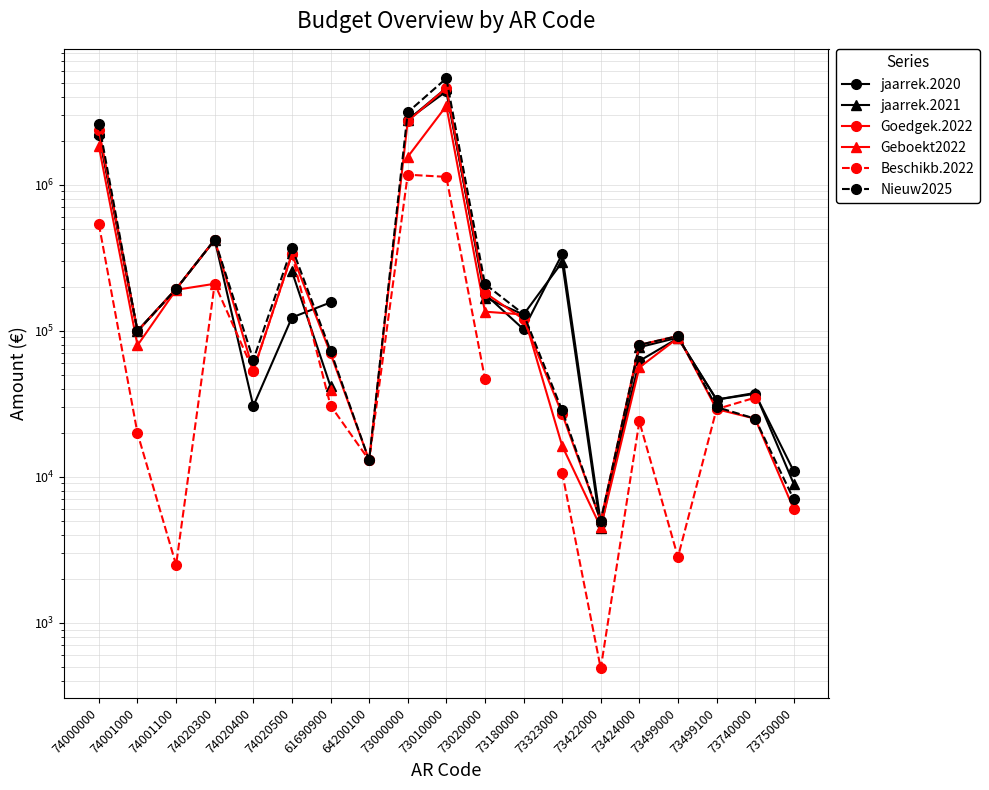

What are all the series names shown in the legend?

jaarrek.2020, jaarrek.2021, Goedgek.2022, Geboekt2022, Beschikb.2022, Nieuw2025